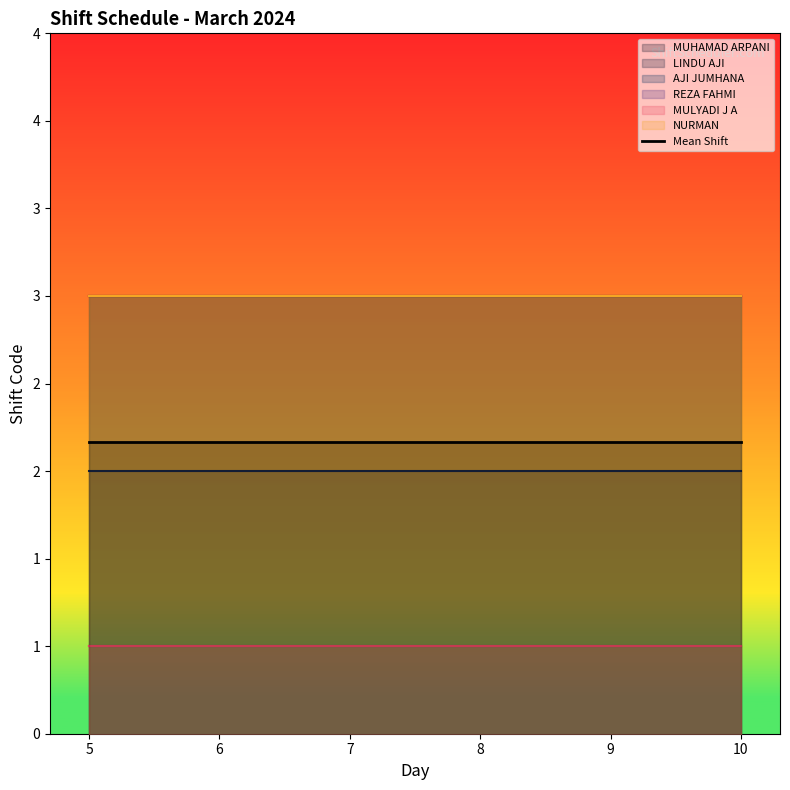

At which label is NURMAN closest to 3?

5